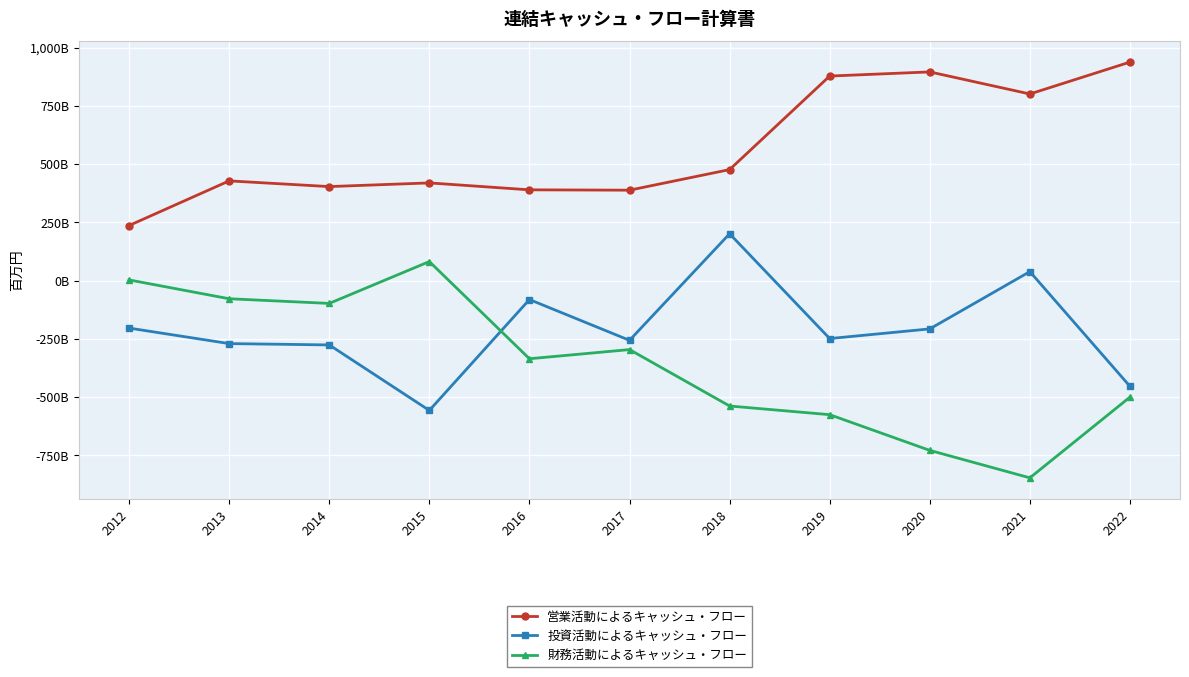

What is the value of the 投資活動によるキャッシュ・フロー point at the 7th from the left?

201149